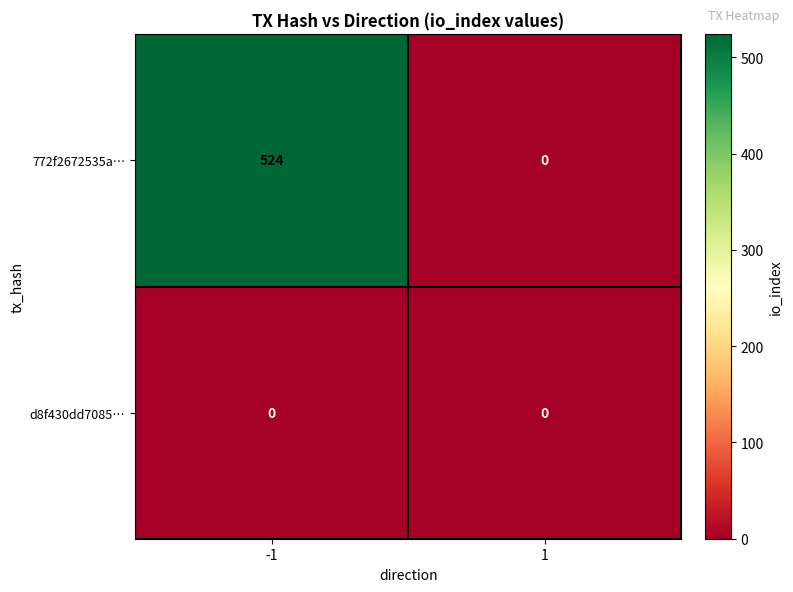

Reading left to right, transcribe all the data shown in this chart.

772f2672535a…: 524	0
d8f430dd7085…: 0	0